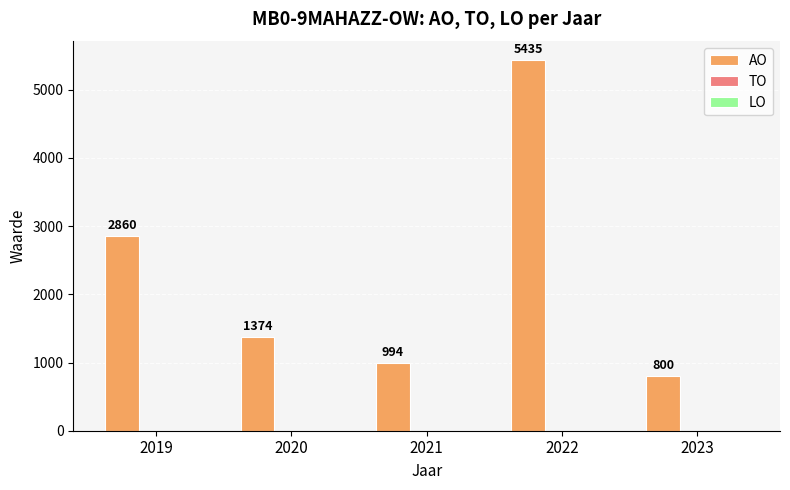

Reading left to right, what are all the values shown in this chart?

2019=2860	2020=1374	2021=994	2022=5435	2023=800